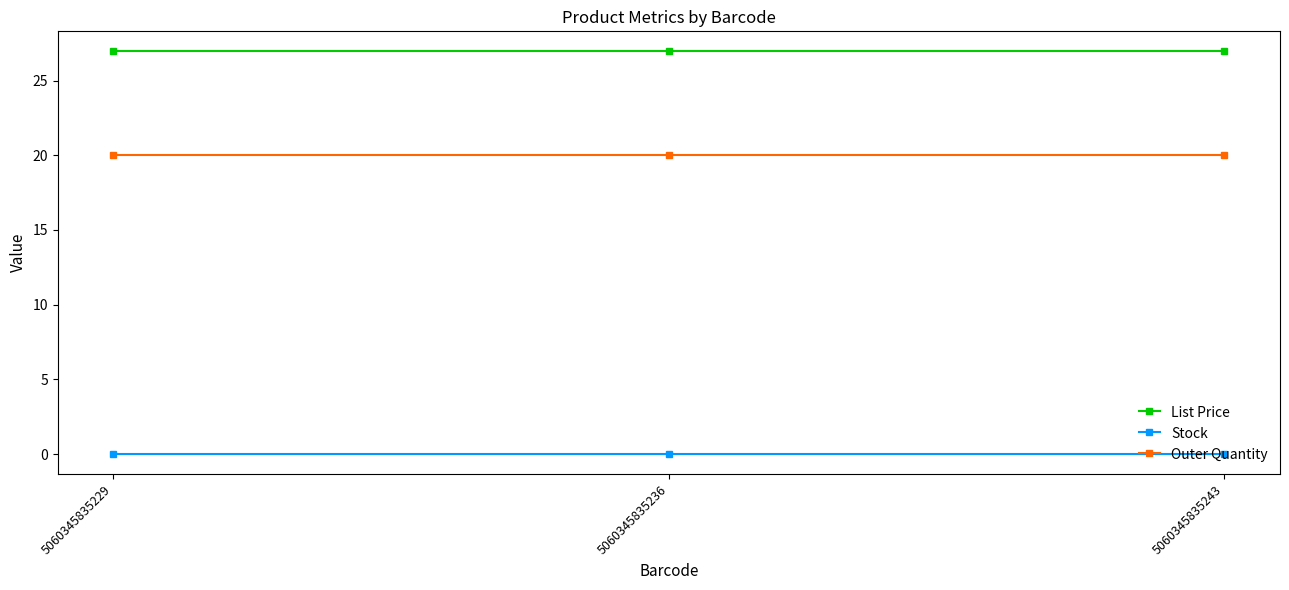

What is the sum of the List Price values at 5060345835236 and 5060345835243?

53.9